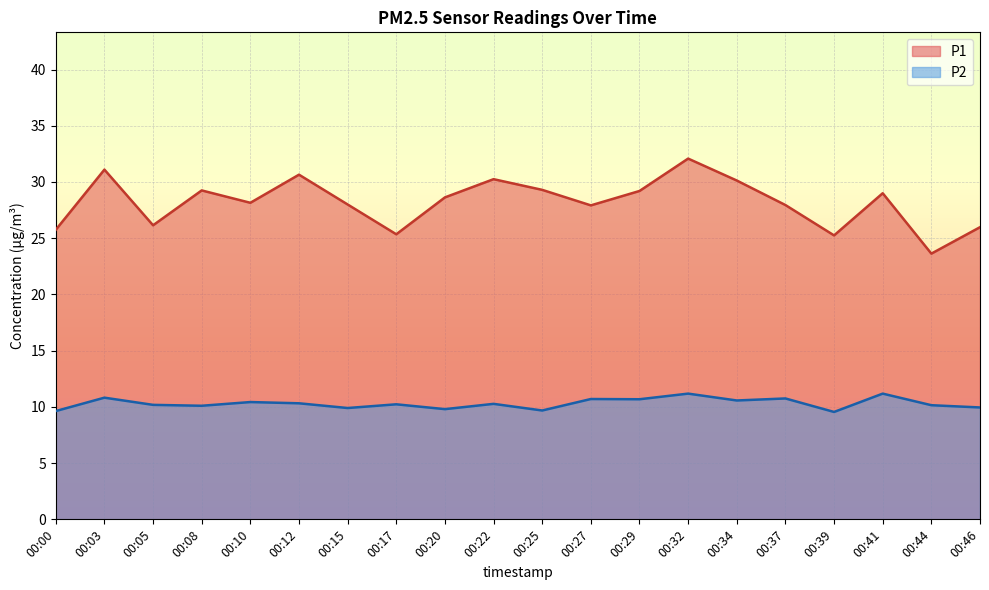

True or false: P2 and P1 cross at least once.

False